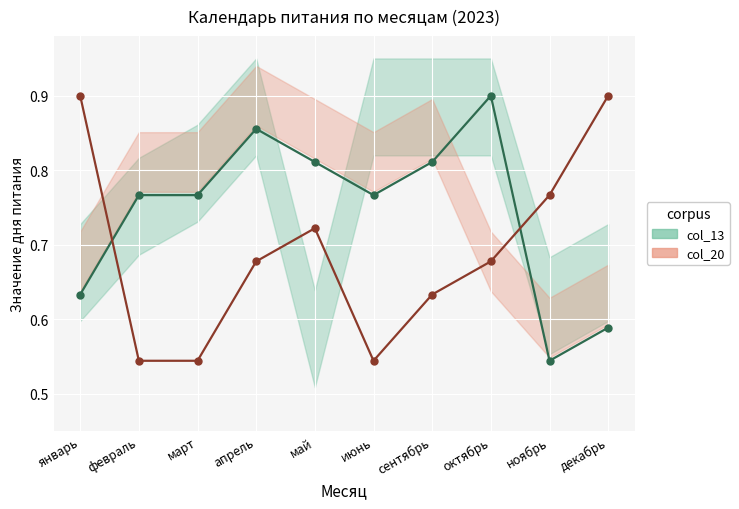

Reading left to right, transcribe all the data shown in this chart.

col_13: январь=0.6	февраль=0.8	март=0.8	апрель=0.9	май=0.8	июнь=0.8	сентябрь=0.8	октябрь=0.9	ноябрь=0.5	декабрь=0.6
col_20: январь=0.9	февраль=0.5	март=0.5	апрель=0.7	май=0.7	июнь=0.5	сентябрь=0.6	октябрь=0.7	ноябрь=0.8	декабрь=0.9